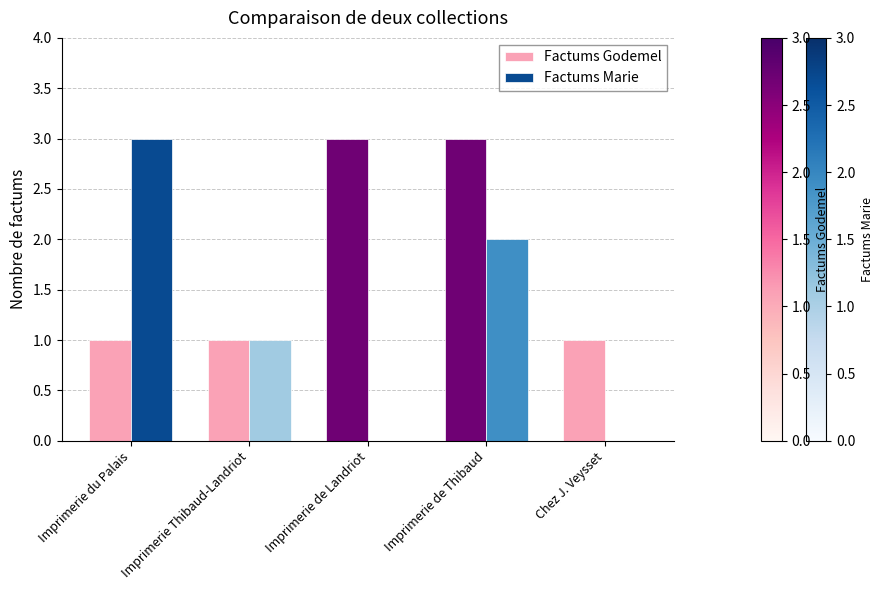

The value of Factums Marie at Imprimerie de Thibaud is 1. True or false?

False